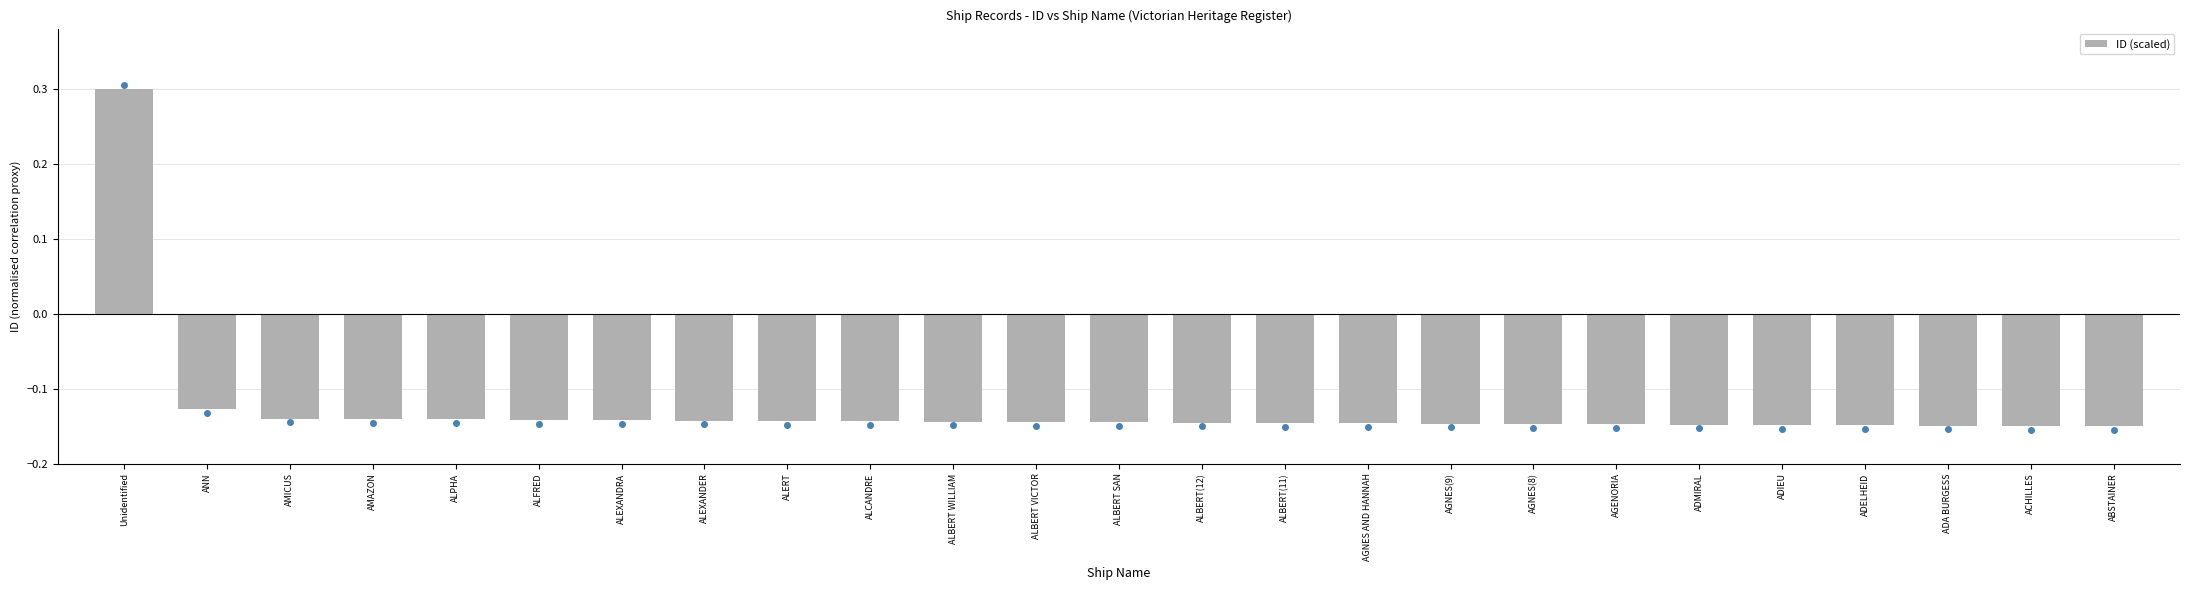

What is the label of the 5th bar from the right?

ADIEU